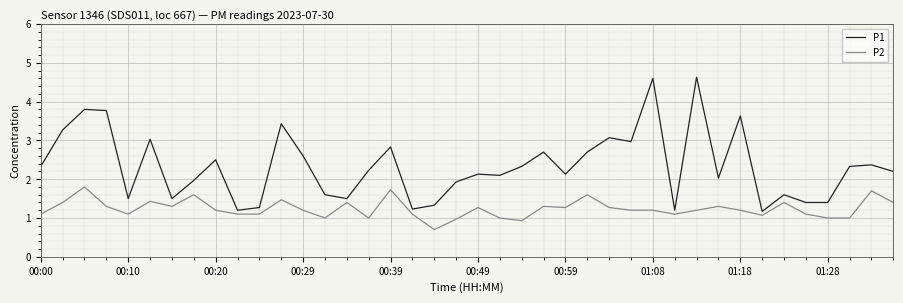

Which series has the largest range (max minus min)?

P1